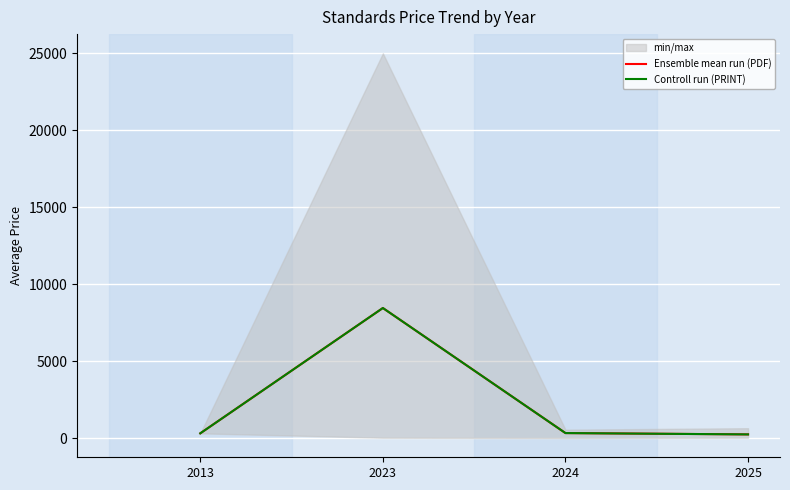

The Controll run (PRINT) series shows 236.4 at 2025. True or false?

True